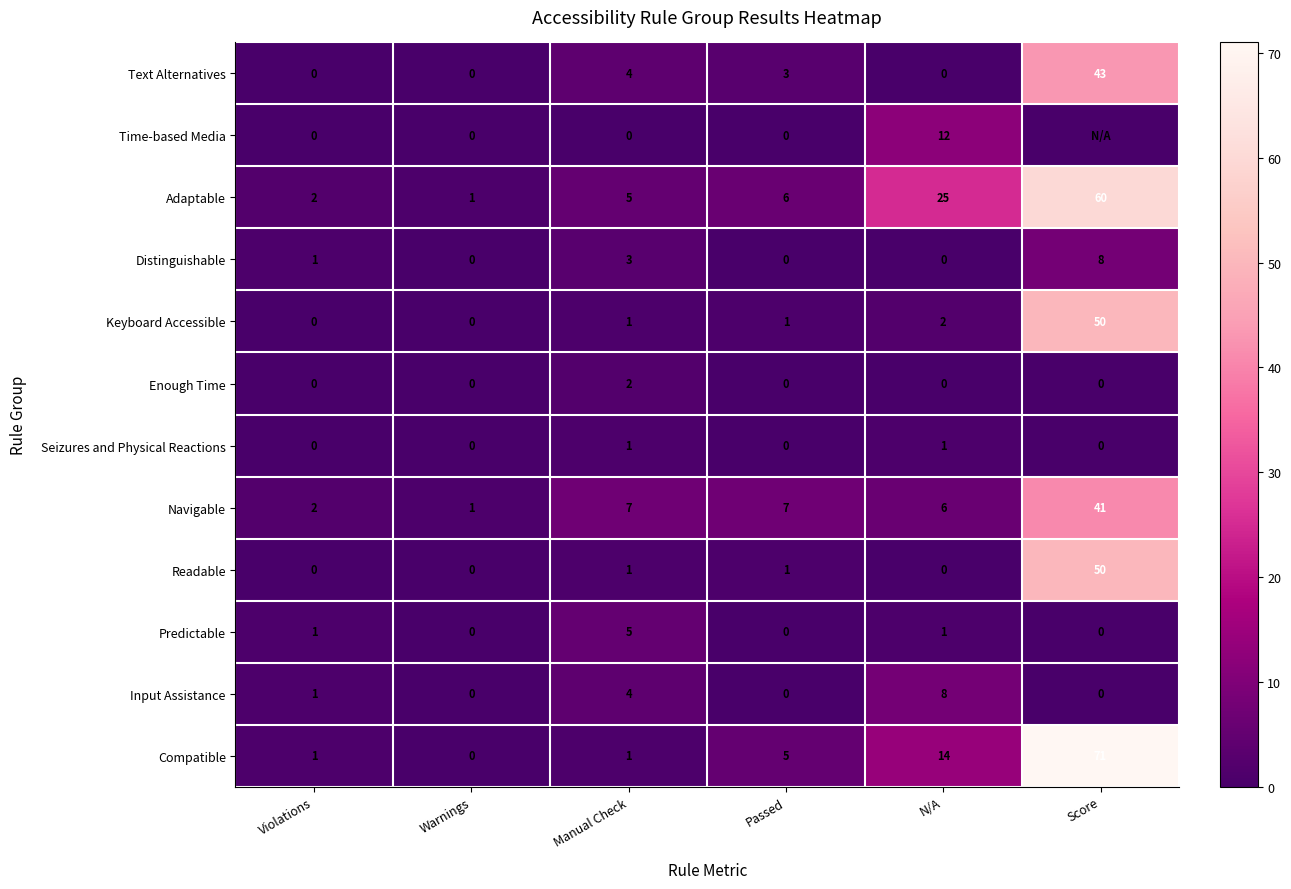

At which category is the sum across all series the highest?

Score